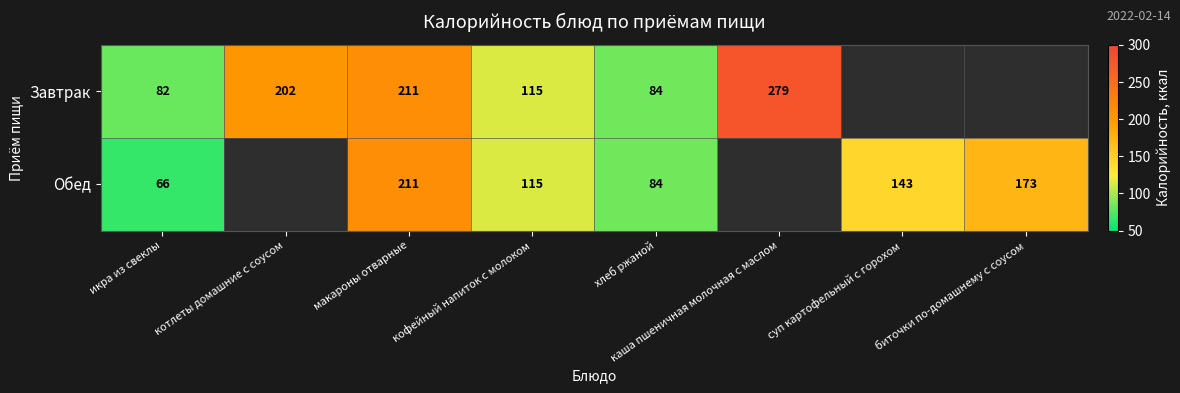

What is the greatest value displayed?

279.0